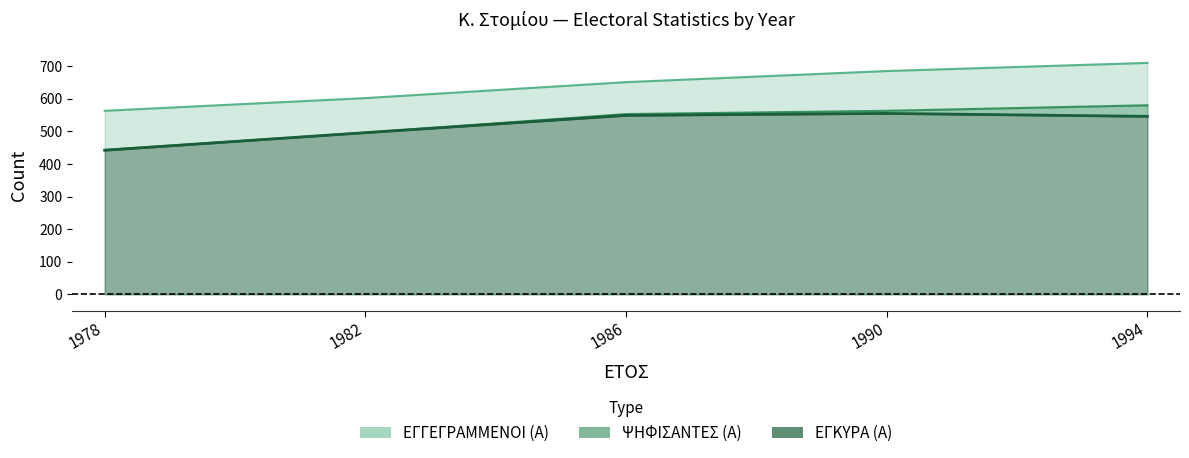

Where does the ΕΓΓΕΓΡΑΜΜΕΝΟΙ (Α) series first go above 651?

1990